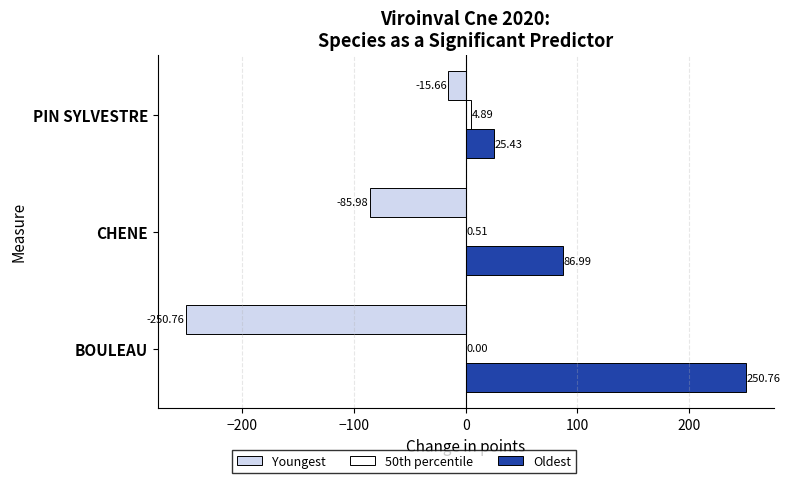

Between BOULEAU and CHENE, which series saw the biggest shift?

Youngest